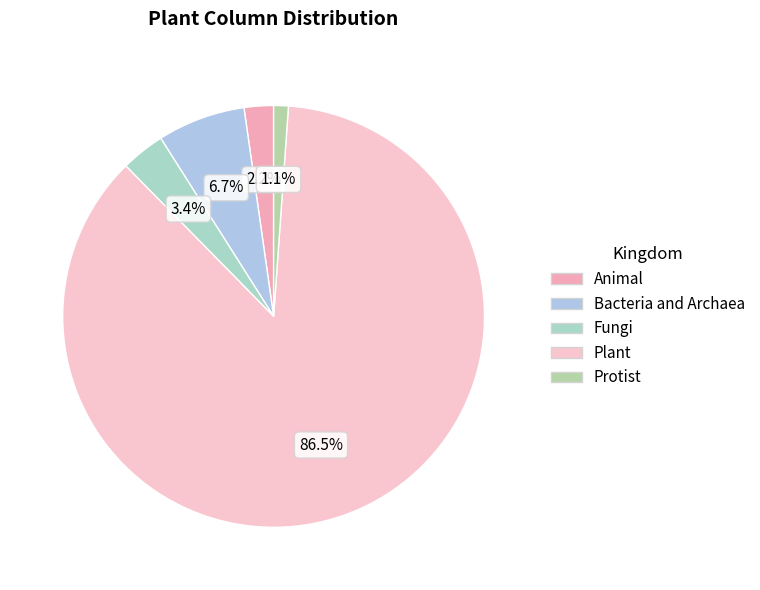

What is the largest slice in the pie chart?

Plant